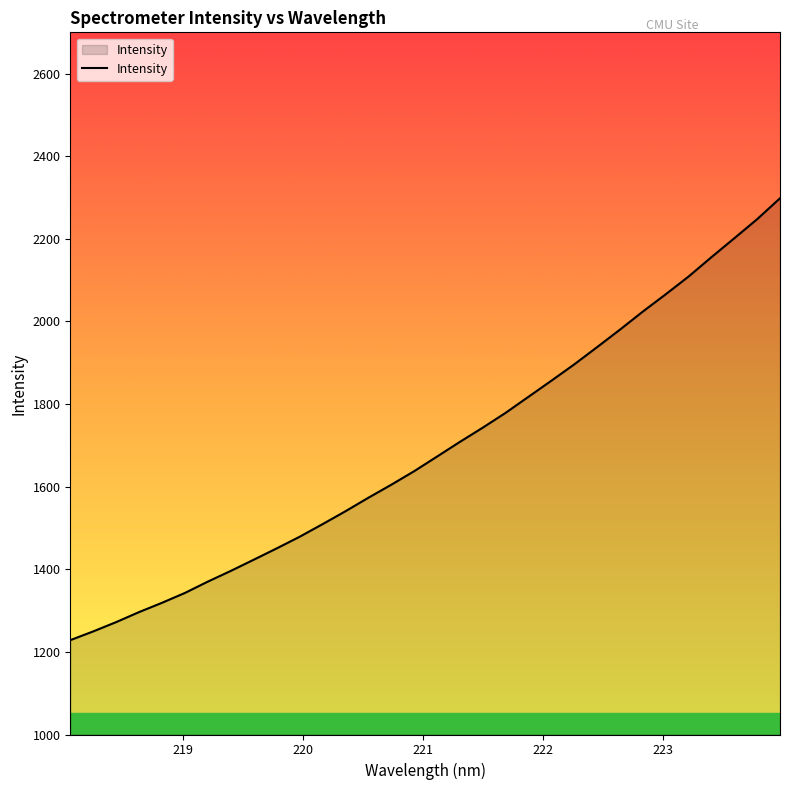

What is the greatest value displayed?

2298.3